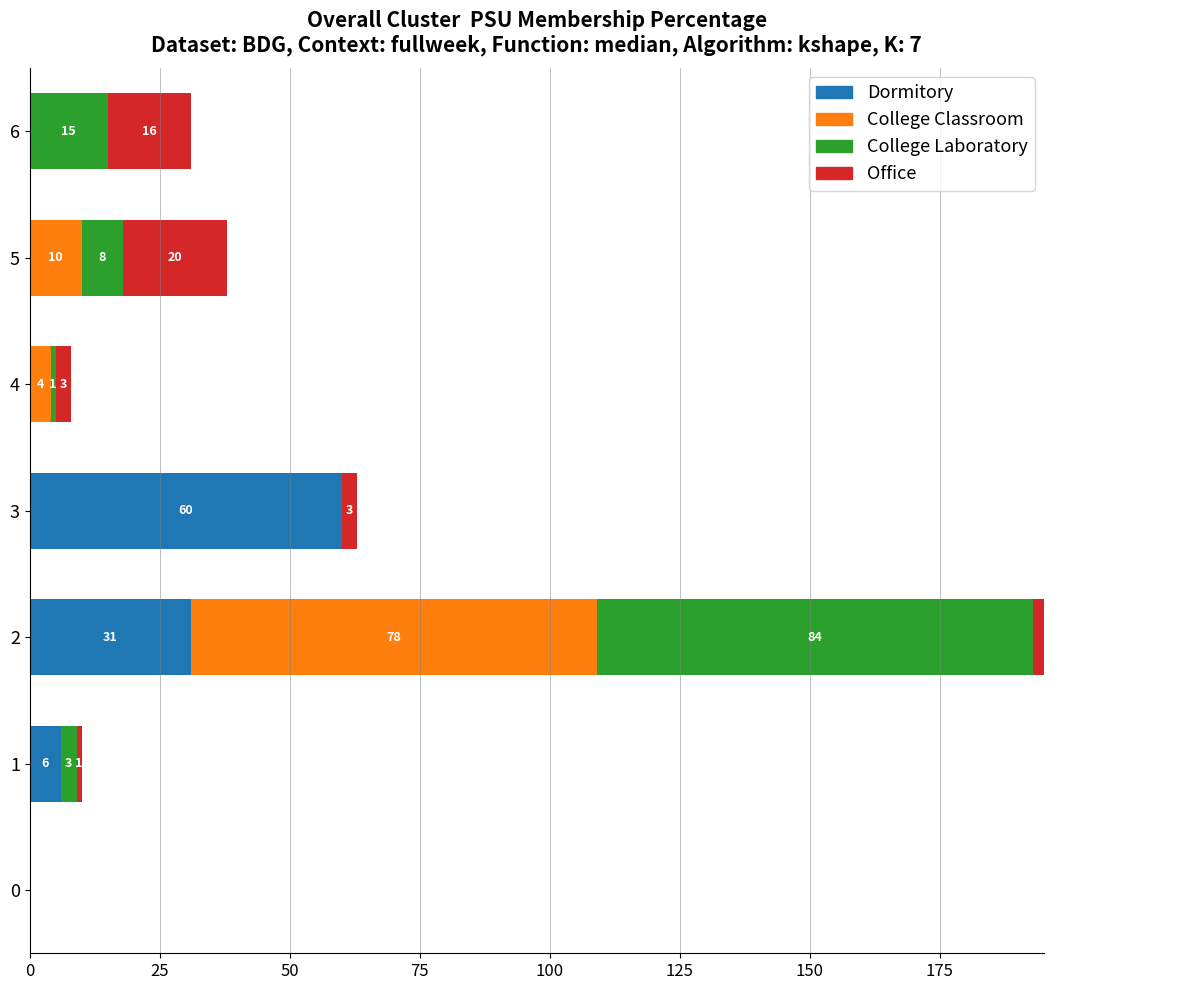

What is the value of the Office bar at the 6th from the left?

20